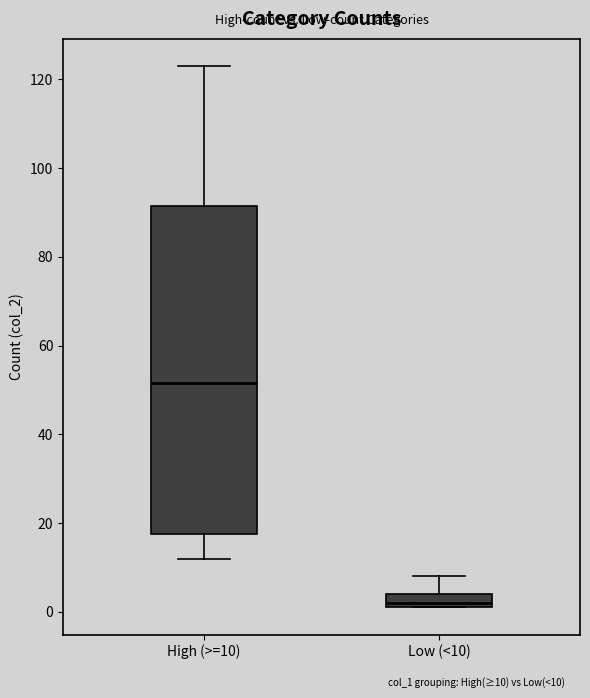

Where does the upper whisker of the box for High (>=10) end on the y-axis? The values are not printed on the chart, so give them approximately, as read against the axis.

124